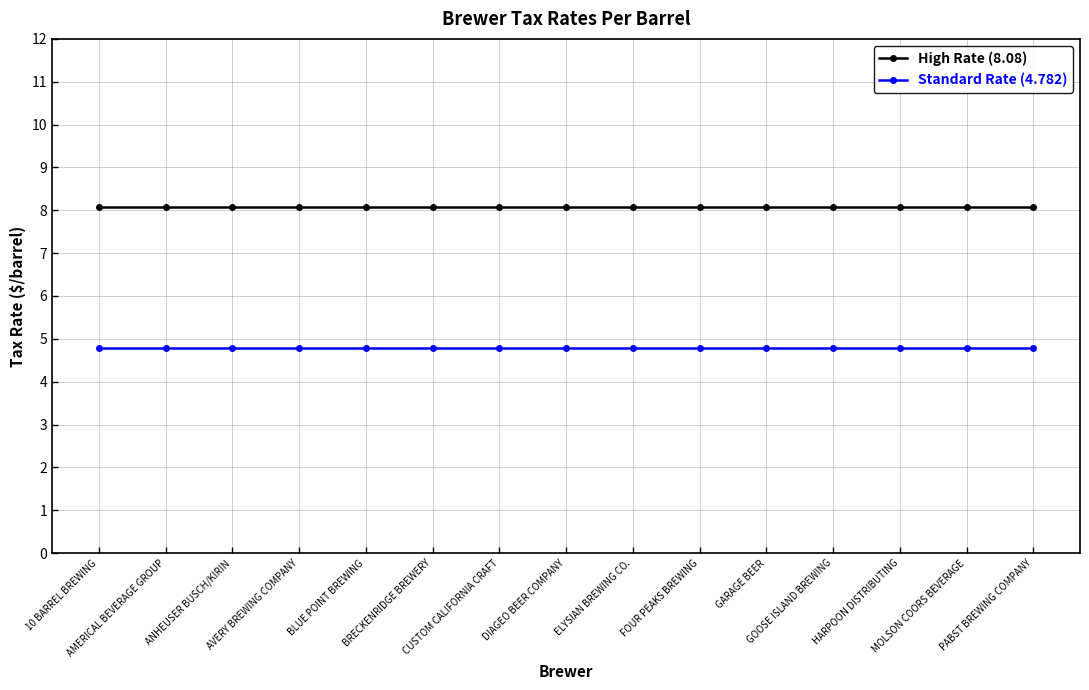

How many lines are shown in the chart?

2